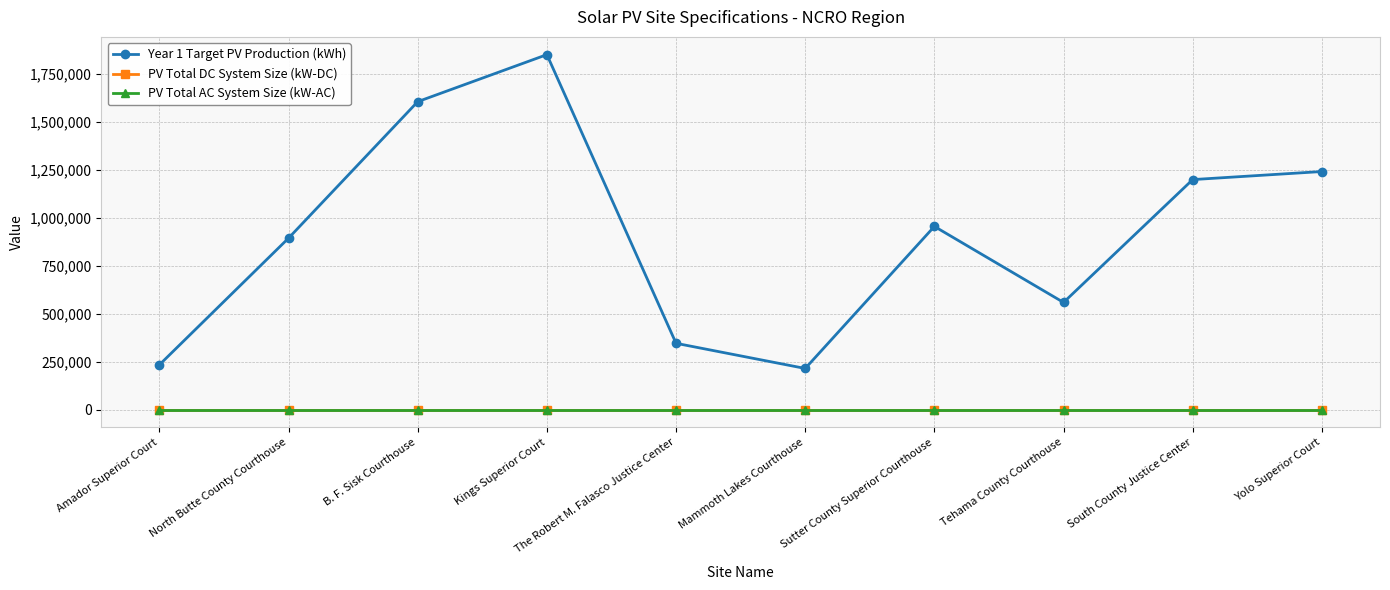

Rank the categories by PV Total DC System Size (kW-DC) value from highest to lowest.

Amador Superior Court, North Butte County Courthouse, B. F. Sisk Courthouse, Kings Superior Court, The Robert M. Falasco Justice Center, Mammoth Lakes Courthouse, Sutter County Superior Courthouse, Tehama County Courthouse, South County Justice Center, Yolo Superior Court